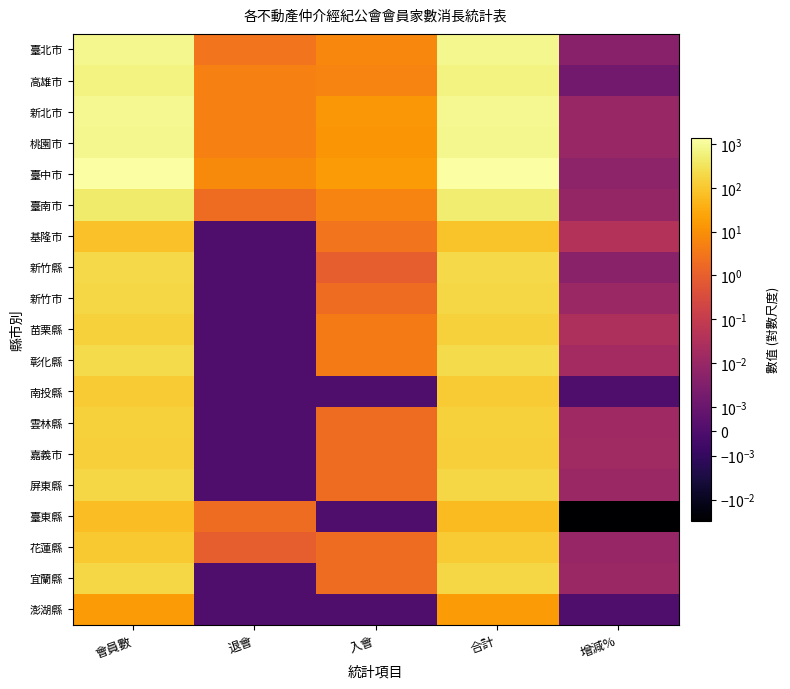

Reading left to right, extract all data points from this chart.

臺北市: 會員數=840.0	退會=3.0	入會=7.0	合計=844.0	增減%=0.0
高雄市: 會員數=649.0	退會=5.0	入會=6.0	合計=650.0	增減%=0.0
新北市: 會員數=893.0	退會=5.0	入會=14.0	合計=902.0	增減%=0.0
桃園市: 會員數=820.0	退會=5.0	入會=13.0	合計=828.0	增減%=0.0
臺中市: 會員數=1367.0	退會=8.0	入會=16.0	合計=1375.0	增減%=0.0
臺南市: 會員數=455.0	退會=2.0	入會=6.0	合計=459.0	增減%=0.0
基隆市: 會員數=81.0	退會=0.0	入會=3.0	合計=84.0	增減%=0.0
新竹縣: 會員數=198.0	退會=0.0	入會=1.0	合計=199.0	增減%=0.0
新竹市: 會員數=186.0	退會=0.0	入會=2.0	合計=188.0	增減%=0.0
苗栗縣: 會員數=142.0	退會=0.0	入會=4.0	合計=146.0	增減%=0.0
彰化縣: 會員數=220.0	退會=0.0	入會=4.0	合計=224.0	增減%=0.0
南投縣: 會員數=114.0	退會=0.0	入會=0.0	合計=114.0	增減%=0.0
雲林縣: 會員數=142.0	退會=0.0	入會=2.0	合計=144.0	增減%=0.0
嘉義市: 會員數=138.0	退會=0.0	入會=2.0	合計=140.0	增減%=0.0
屏東縣: 會員數=182.0	退會=0.0	入會=2.0	合計=184.0	增減%=0.0
臺東縣: 會員數=66.0	退會=2.0	入會=0.0	合計=64.0	增減%=-0.0
花蓮縣: 會員數=111.0	退會=1.0	入會=2.0	合計=112.0	增減%=0.0
宜蘭縣: 會員數=189.0	退會=0.0	入會=2.0	合計=191.0	增減%=0.0
澎湖縣: 會員數=16.0	退會=0.0	入會=0.0	合計=16.0	增減%=0.0